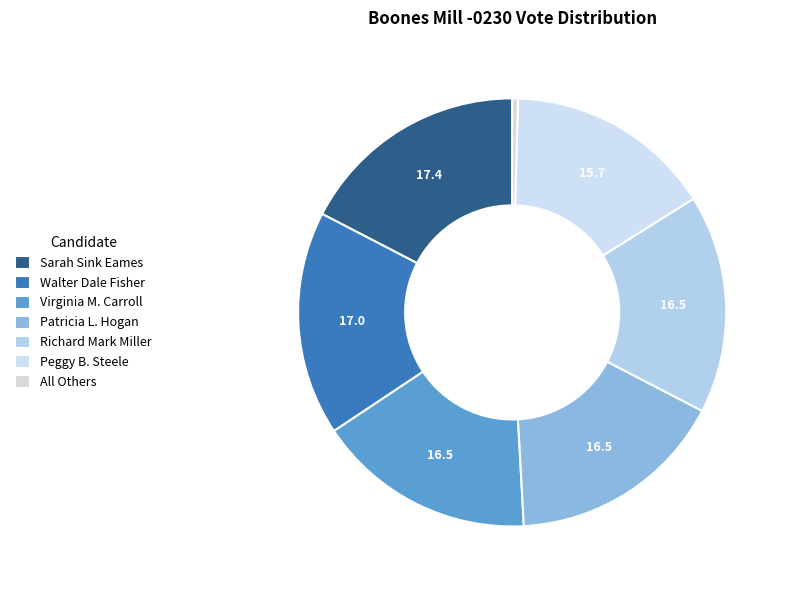

Do Virginia M. Carroll and Sarah Sink Eames together represent more than half of the pie?

No